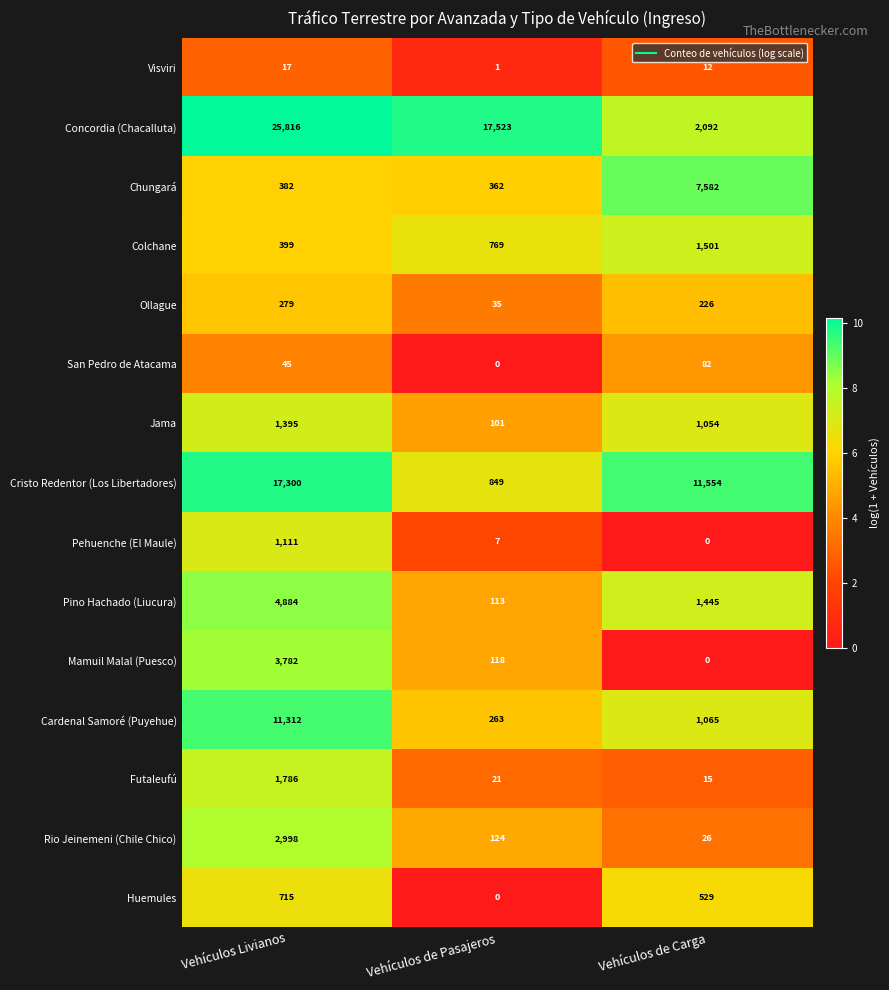

Where does the Ollague series first go above 226?

Vehículos Livianos